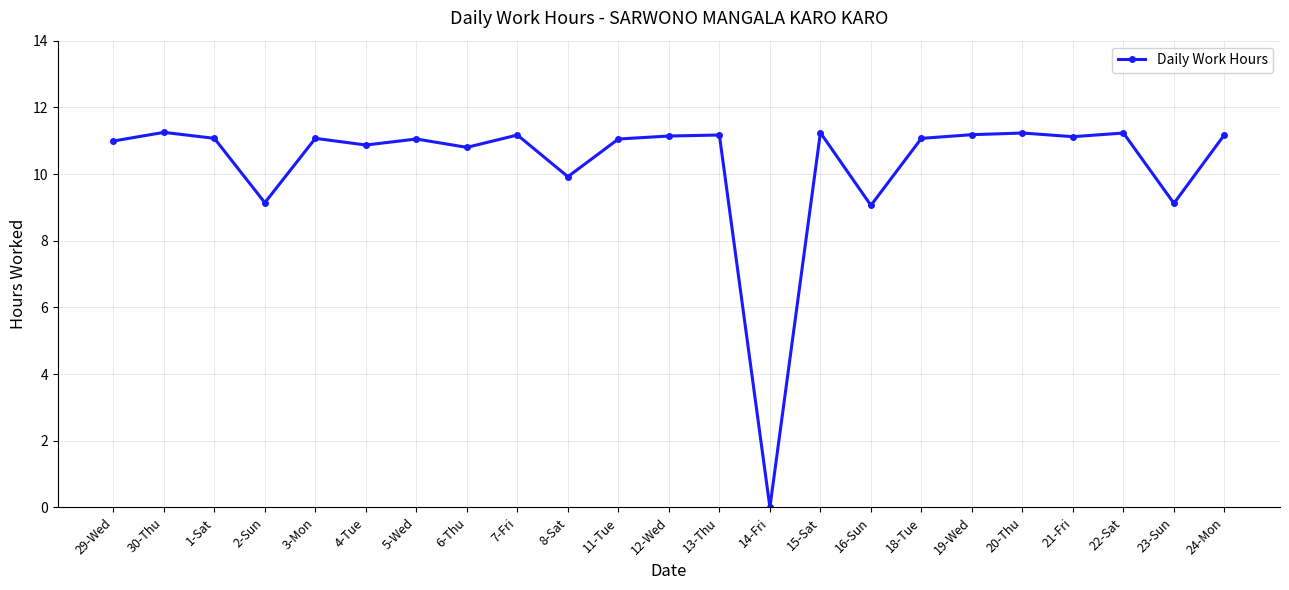

How many series are shown in this chart?

1